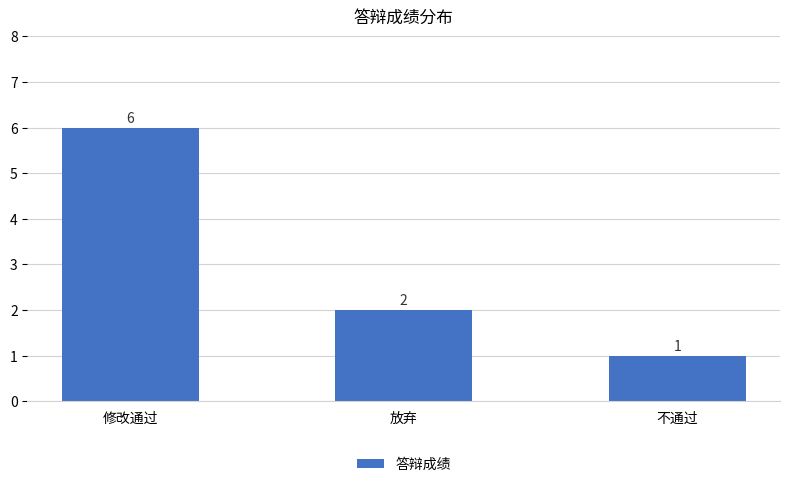

What is the sum of all values?

9